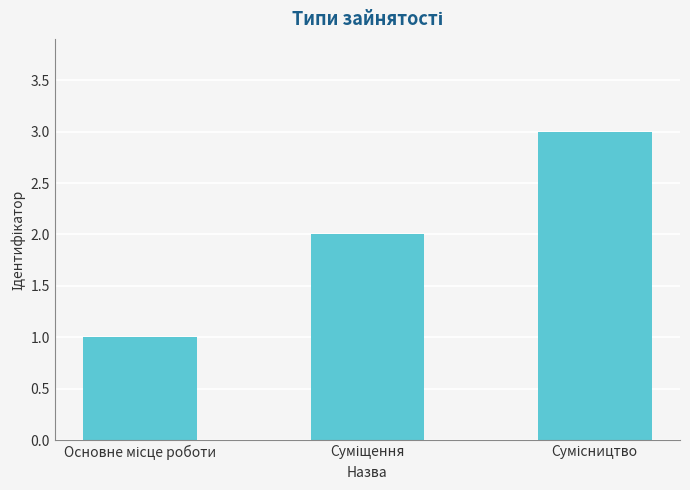

What is the maximum value shown in the chart?

3